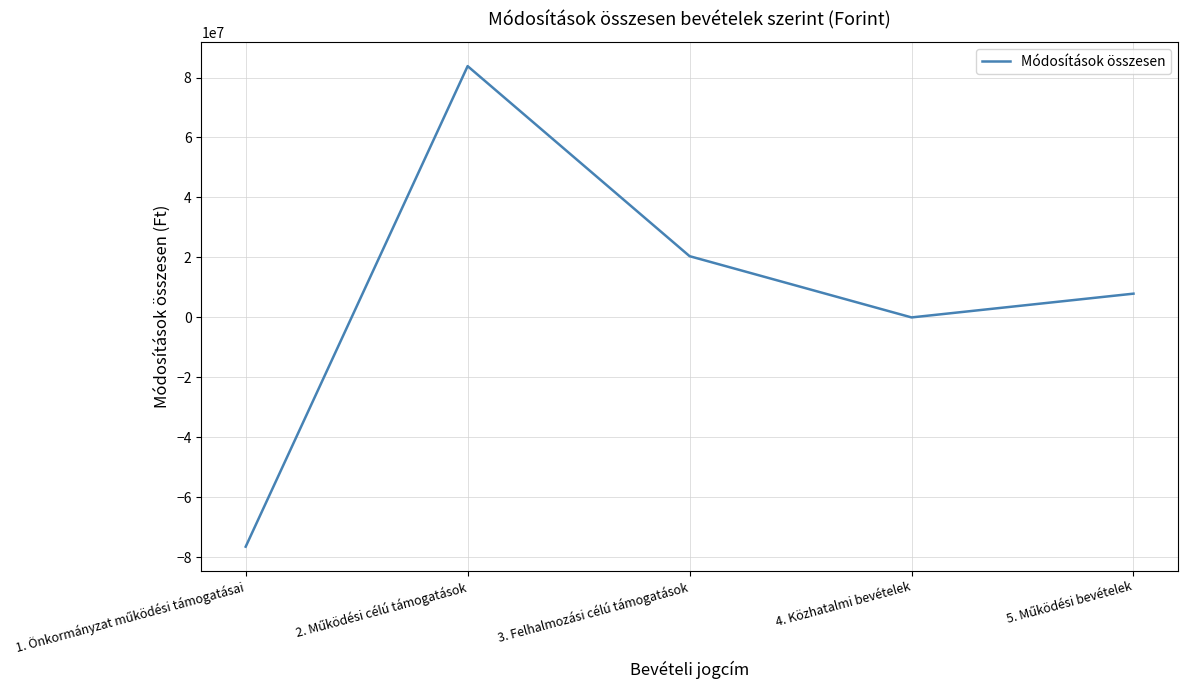

What is the average value?

7139176